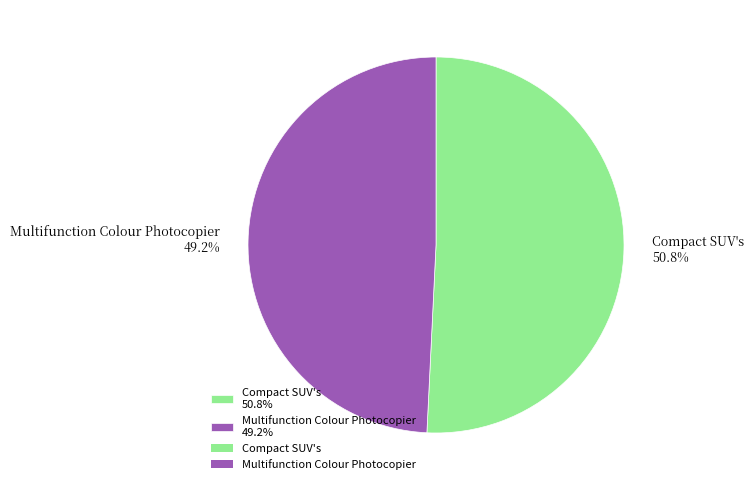

Combined, what portion of the pie is Compact SUV's and Multifunction Colour Photocopier?

100.0%